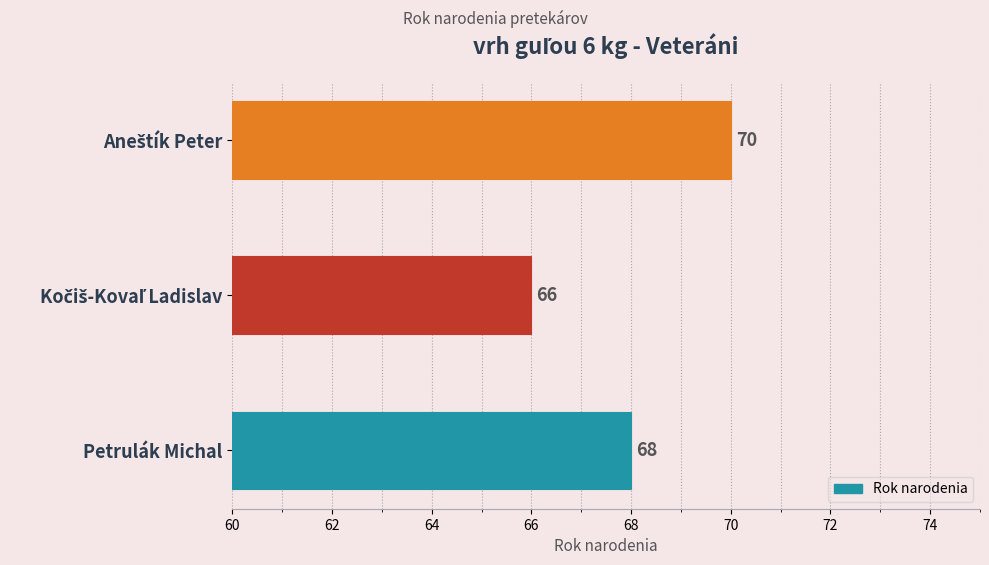

Are the bars grouped side by side (vs. stacked)?

No